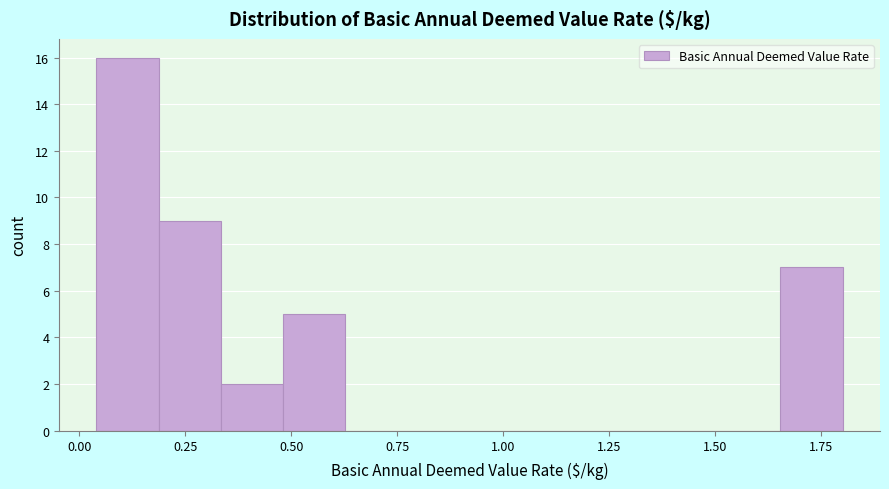

Read against the x-axis, roughly where is the centre of the tallest bar?

0.10